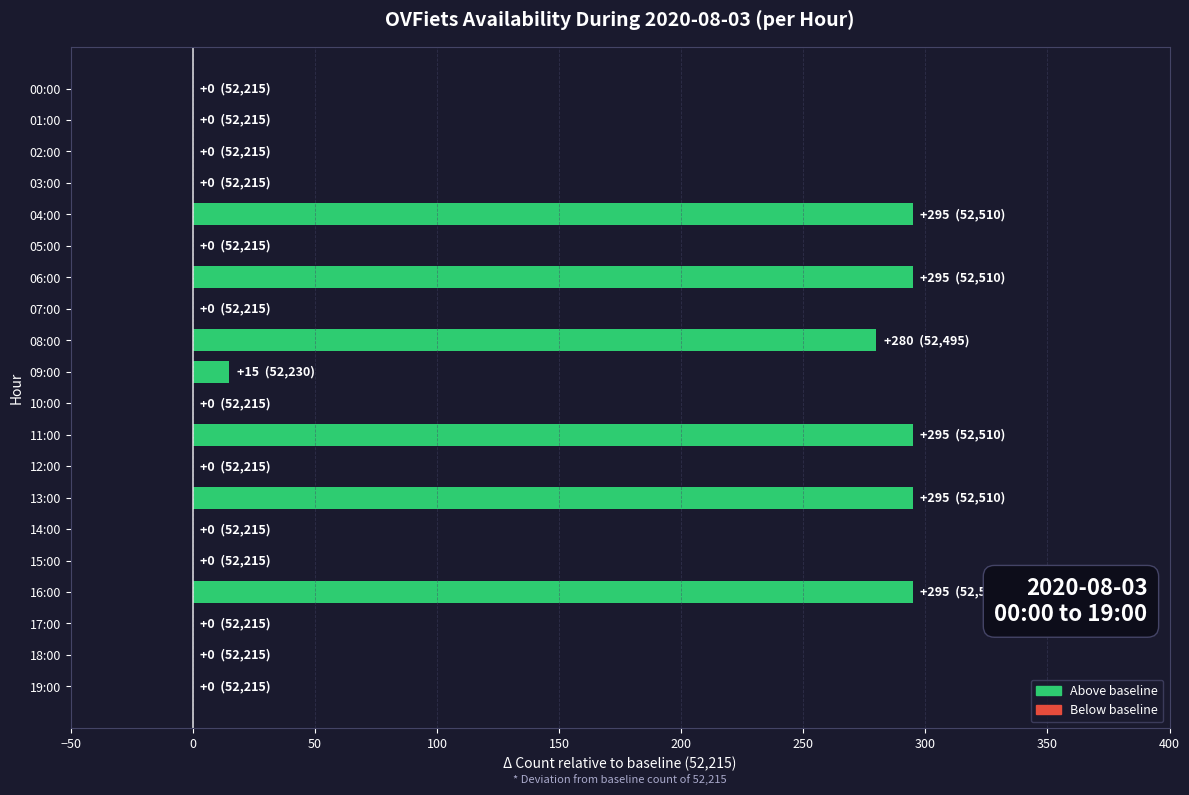

Reading bottom to top, transcribe all the data shown in this chart.

19:00=0	18:00=0	17:00=0	16:00=295	15:00=0	14:00=0	13:00=295	12:00=0	11:00=295	10:00=0	09:00=15	08:00=280	07:00=0	06:00=295	05:00=0	04:00=295	03:00=0	02:00=0	01:00=0	00:00=0